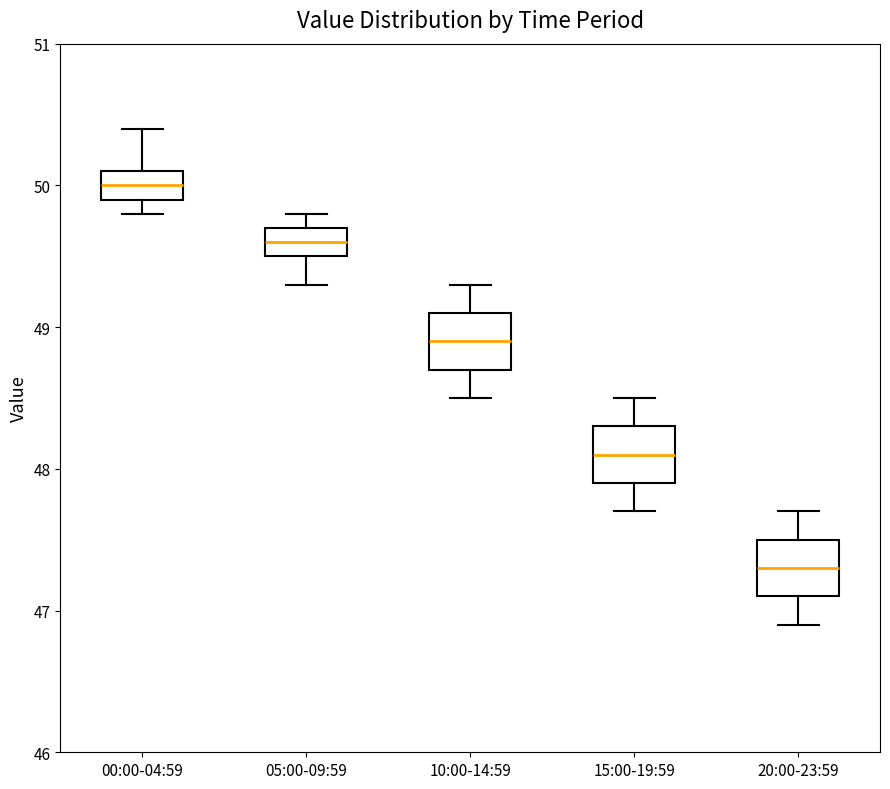

Reading left to right, transcribe this box plot: for each box, give where its median line is, the range the box spans, and where its two whiskers end, as read against the y-axis. The values are not printed on the chart, so give them approximately, as read against the axis.

00:00-04:59: median 50.0, box 49.9 to 50.1, whiskers 49.8 to 50.4
05:00-09:59: median 49.6, box 49.5 to 49.7, whiskers 49.3 to 49.8
10:00-14:59: median 48.9, box 48.7 to 49.1, whiskers 48.5 to 49.3
15:00-19:59: median 48.1, box 47.9 to 48.3, whiskers 47.7 to 48.5
20:00-23:59: median 47.3, box 47.1 to 47.5, whiskers 46.9 to 47.7